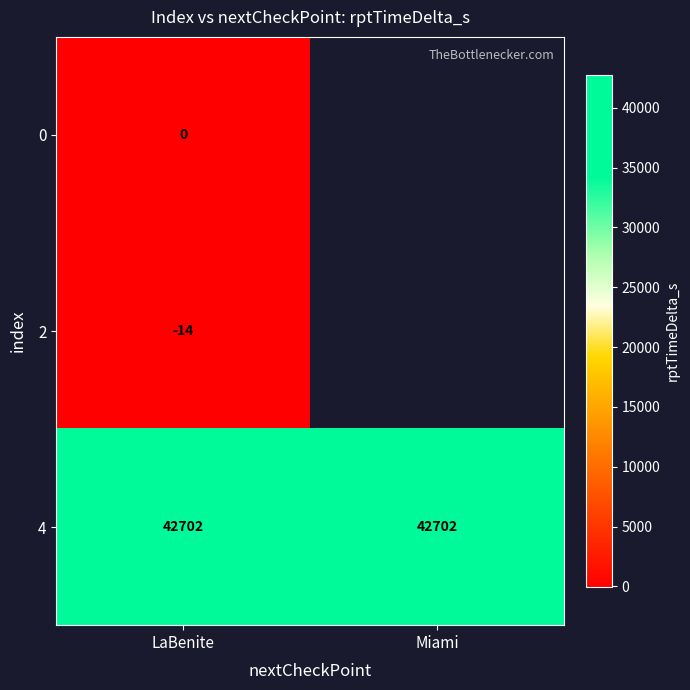

At how many categories does at least one series exceed 41368?

2